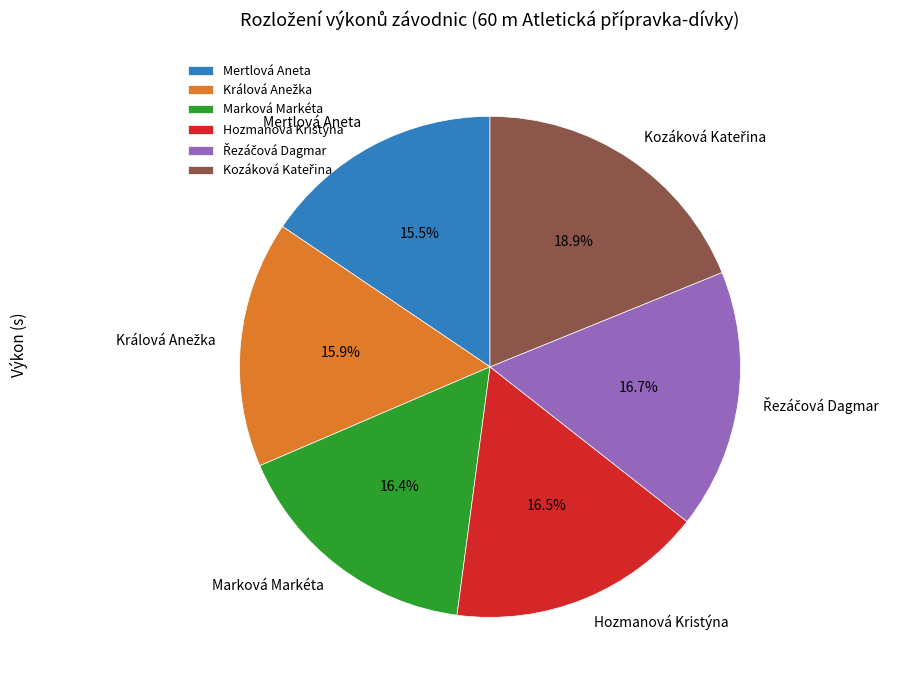

Approximately how many times larger is the value at Marková Markéta compared to Mertlová Aneta?

1.1